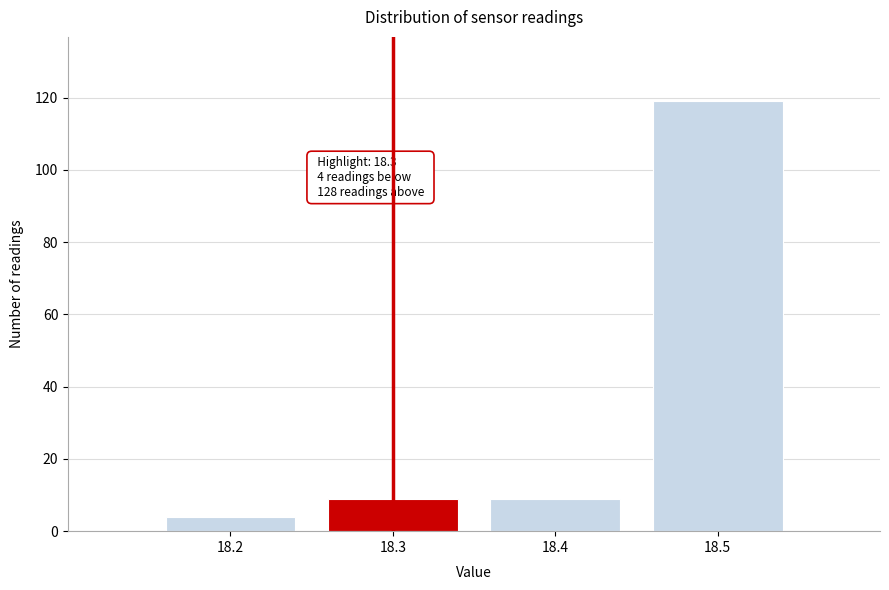

Reading left to right, transcribe all the data shown in this chart.

18.2=4	18.3=9	18.4=9	18.5=119